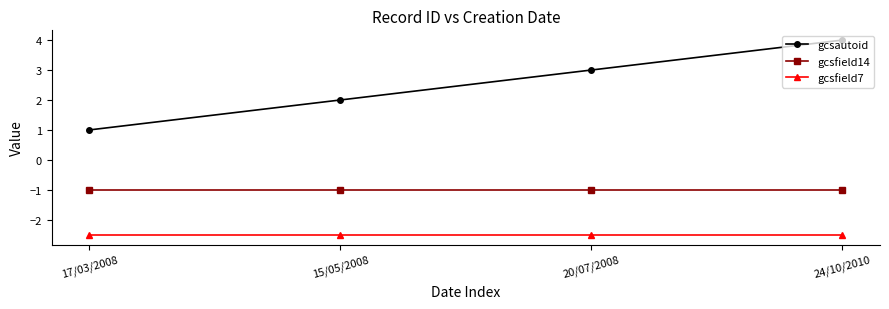

Is it true that gcsfield14 equals -1.0 at 24/10/2010?

True